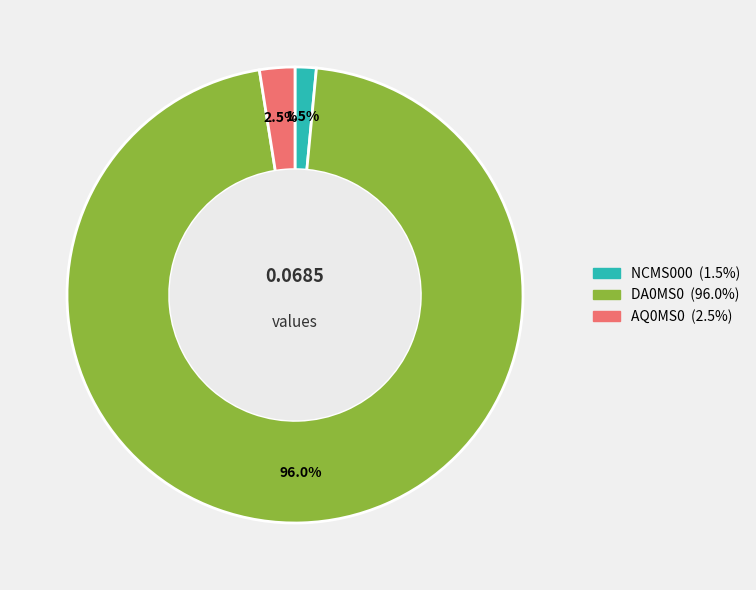

Does DA0MS0 represent more than half of the total?

Yes